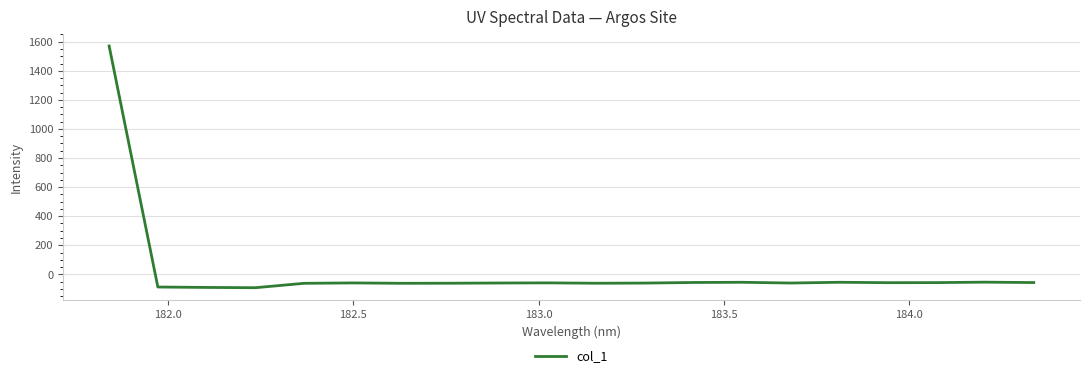

What is the difference between the maximum and minimum values?

1663.1